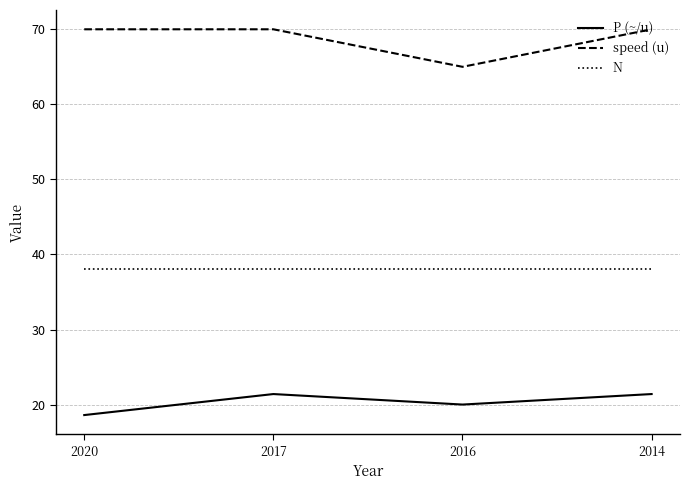

What is the sum of the speed (u) values at 2014 and 2020?

140.0